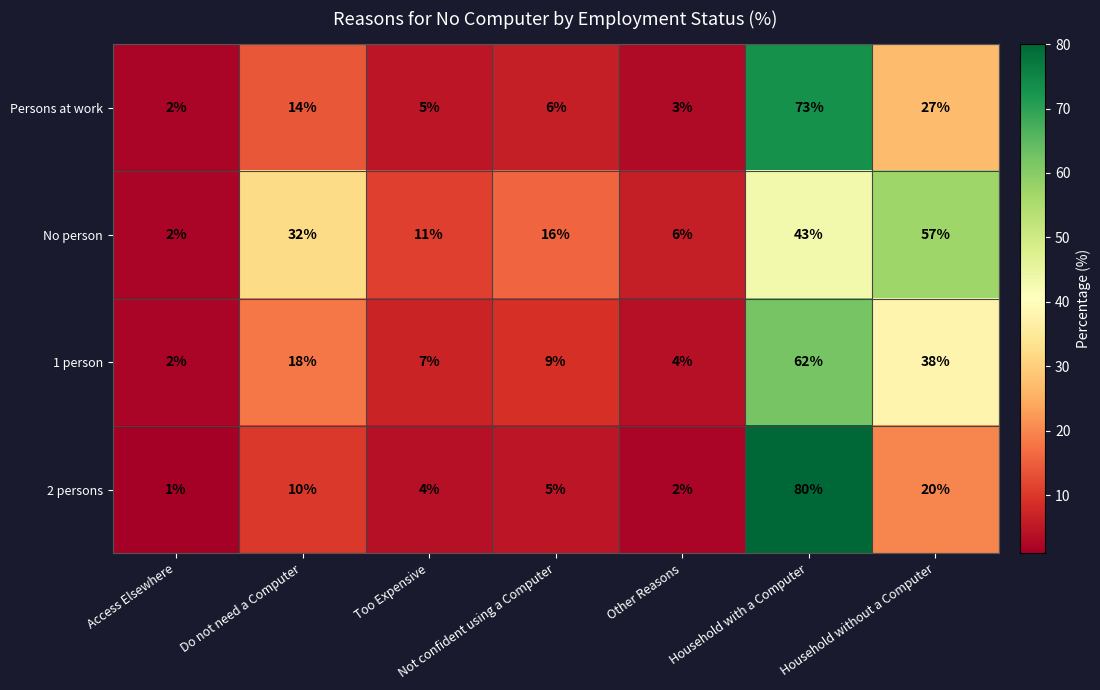

List the series in order of their overall mean, lowest first.

2 persons, Persons at work, 1 person, No person